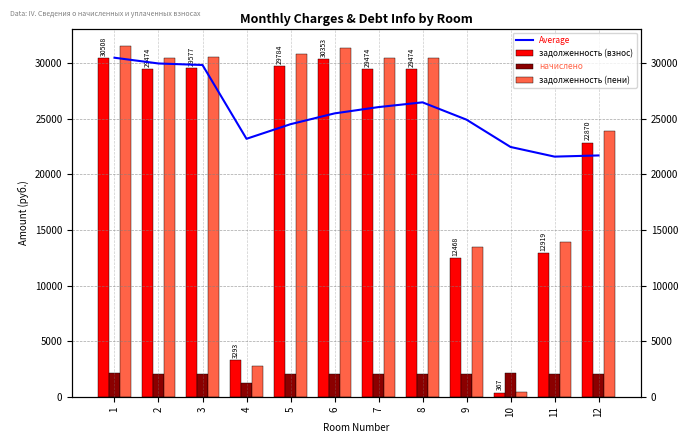

Which has a higher value, 12 or 5?

5